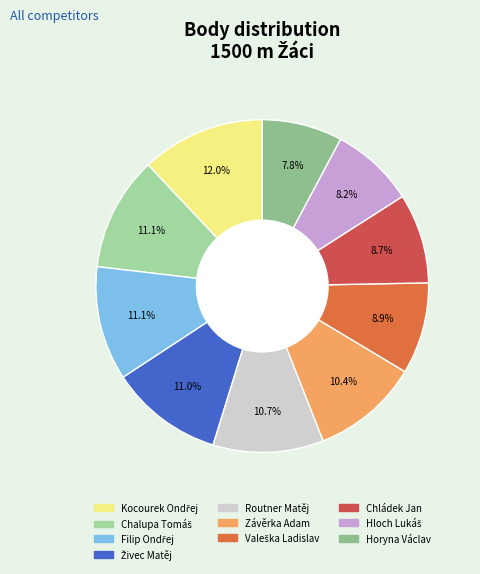

Count the number of slices in the pie.

10